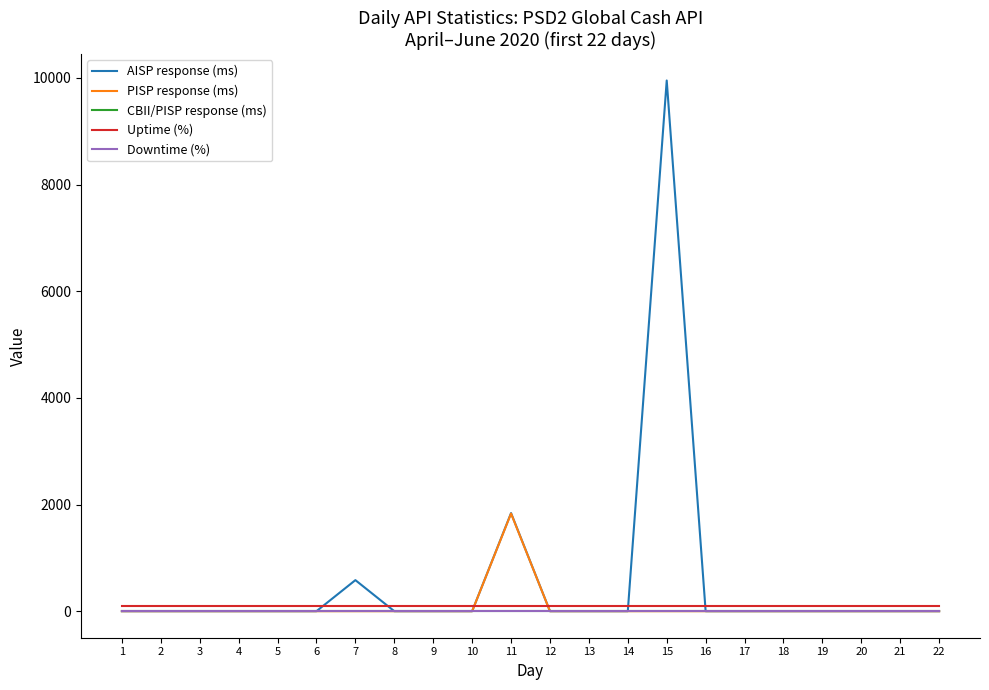

Which category has the lowest value across all series?

1